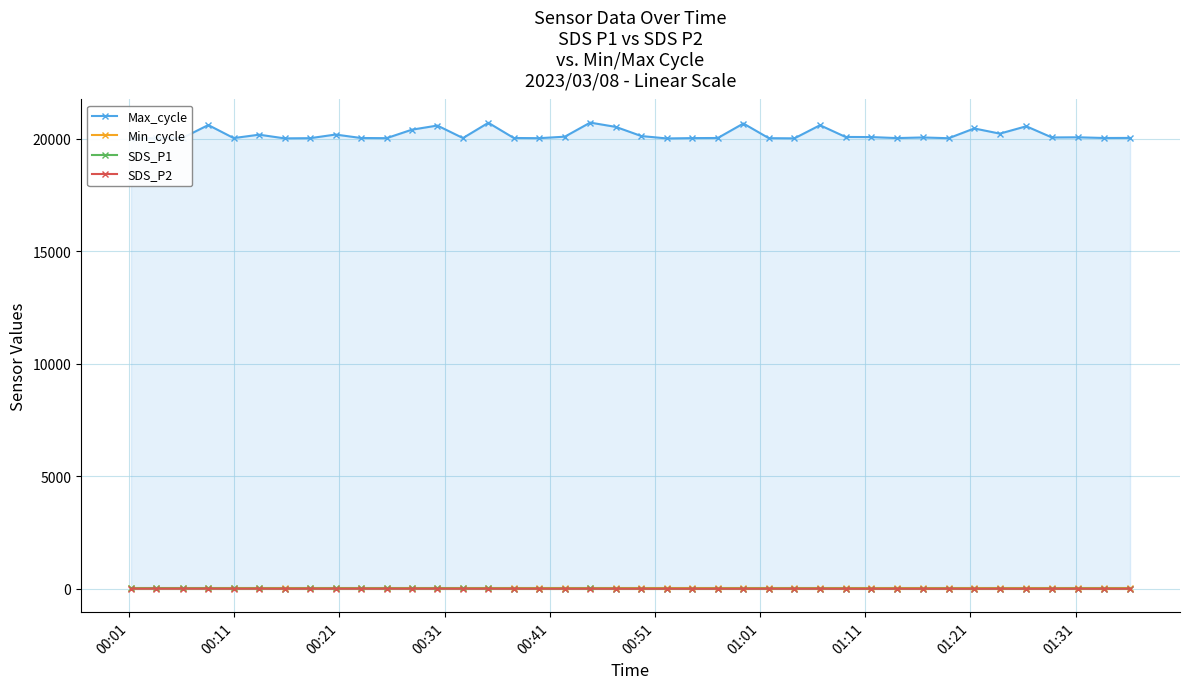

True or false: Max_cycle and SDS_P2 cross at least once.

False